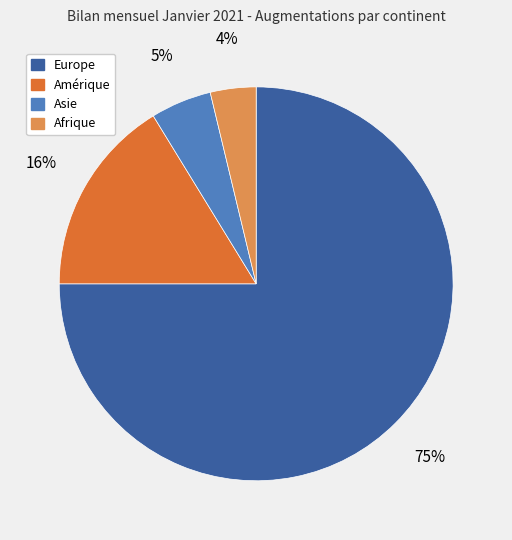

Does any single category account for the majority?

Yes